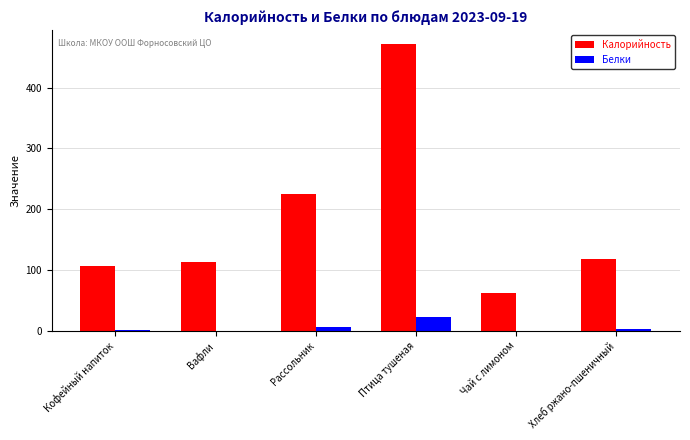

Is the value of Калорийность at Рассольник greater than the value of Белки at Хлеб ржано-пшеничный?

Yes